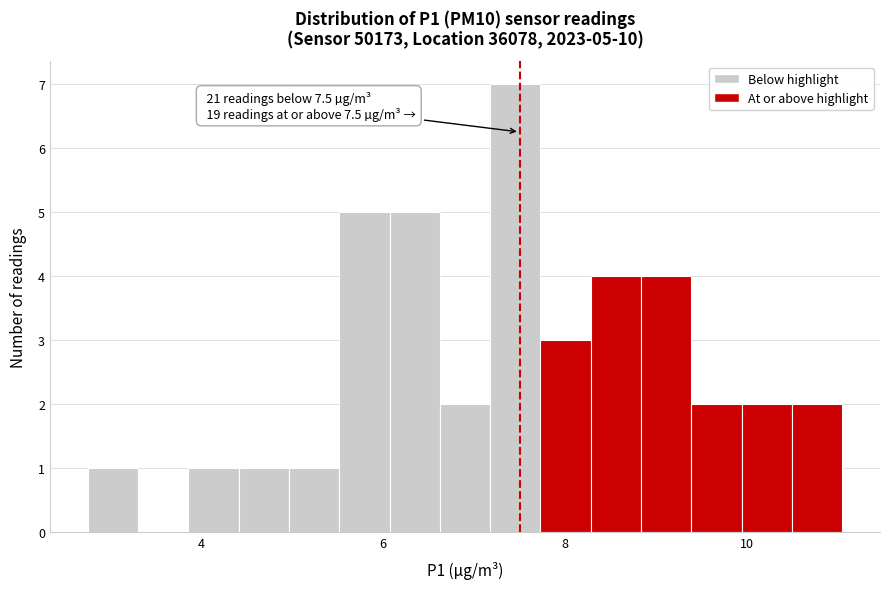

Around what value on the x-axis is the tallest bar? Give the approximate position of its centre, as read against the axis.

7.4